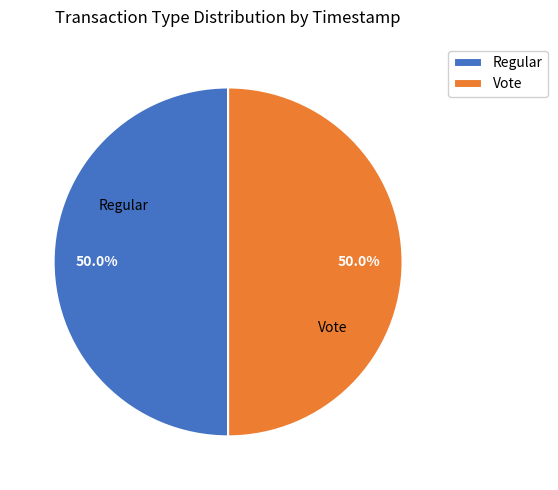

What is the ratio of the value at Regular to the value at Vote?

1.0